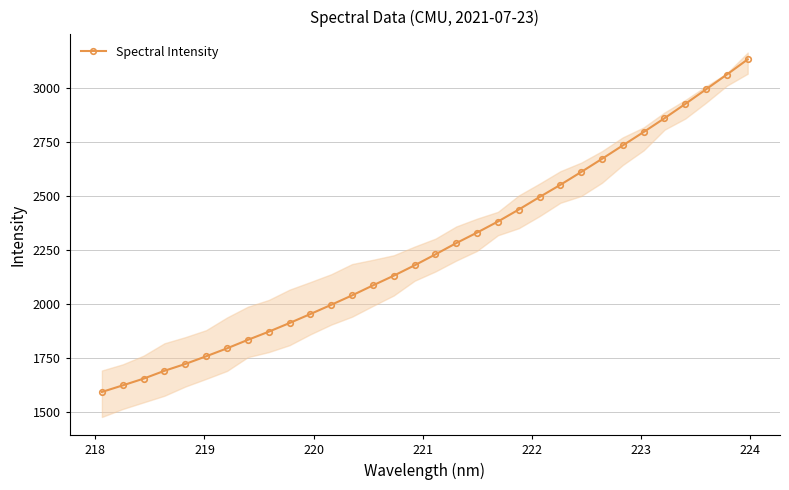

Is this an area chart (filled region under the line)?

No